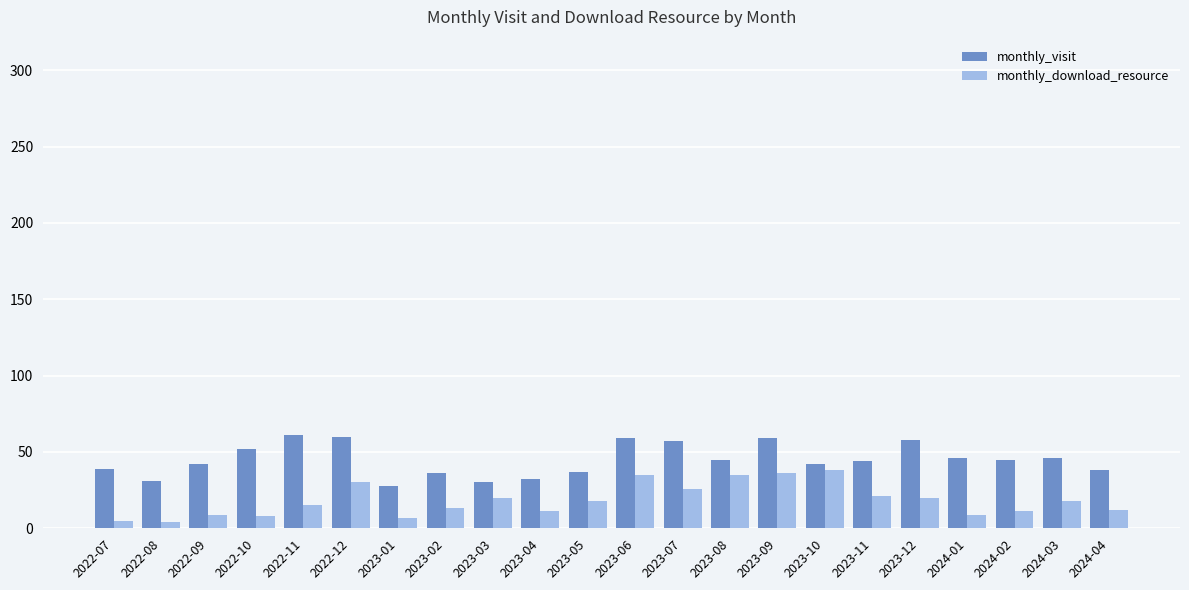

What is the value of the monthly_visit bar at the 18th from the left?

58